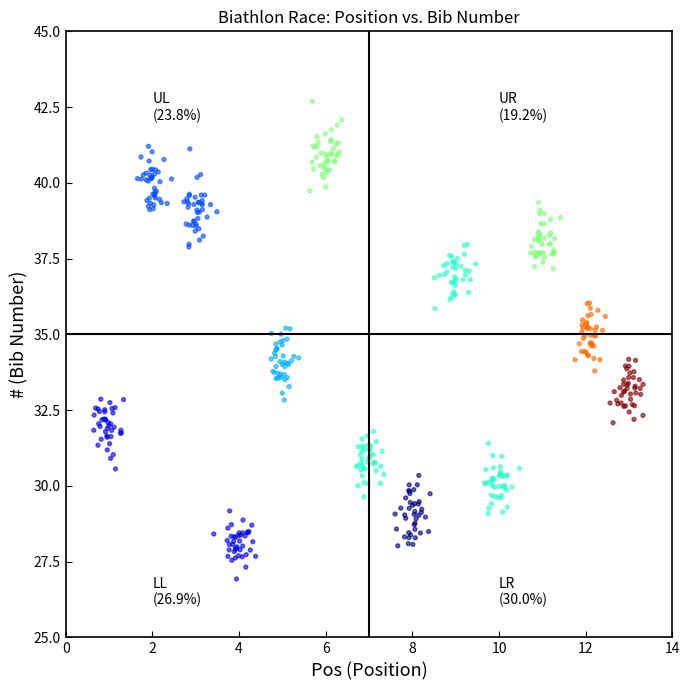

What is the range of X values (max minus min)?

12.7